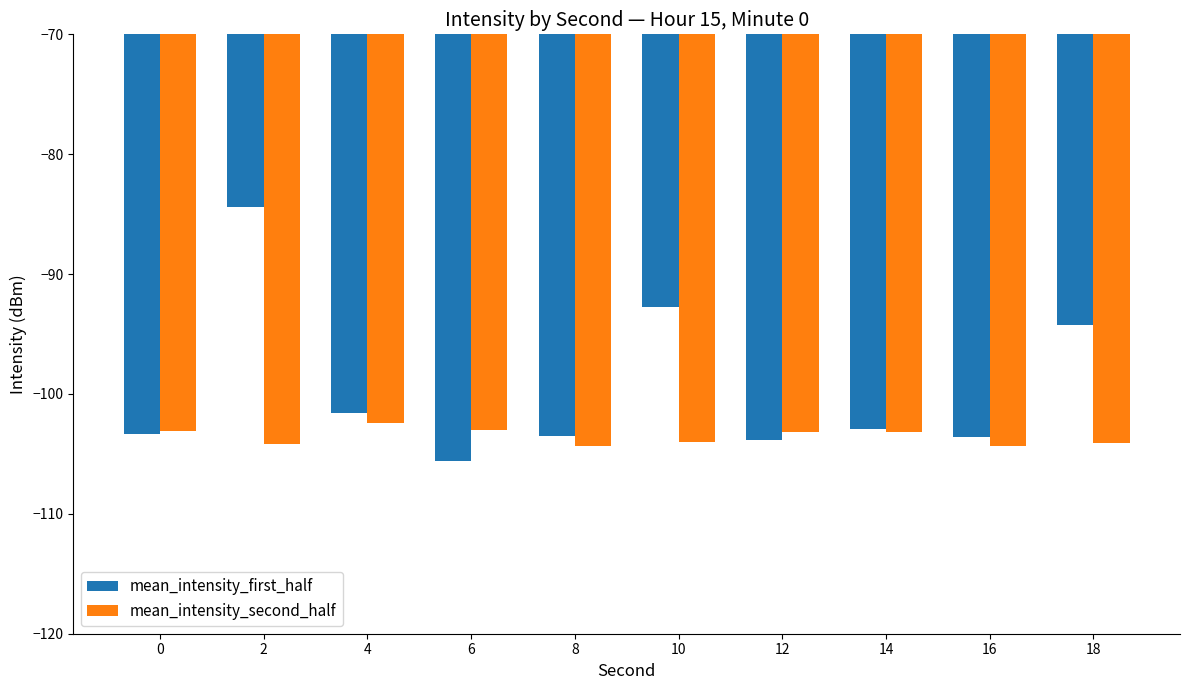

Does the chart contain stacked bars?

No